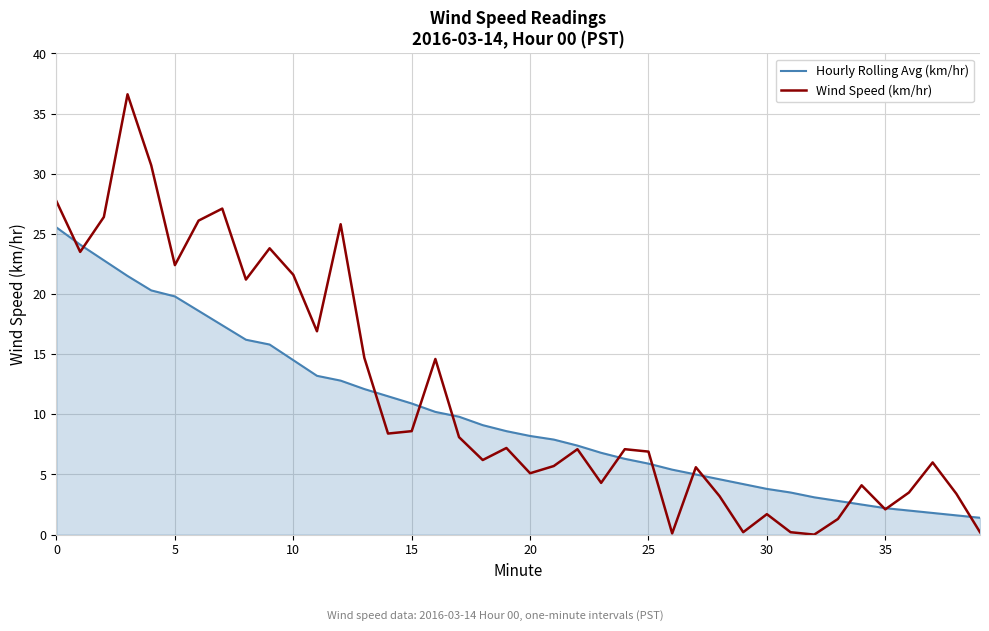

List the series in order of their peak value, lowest first.

Hourly Rolling Avg (km/hr), Wind Speed (km/hr)